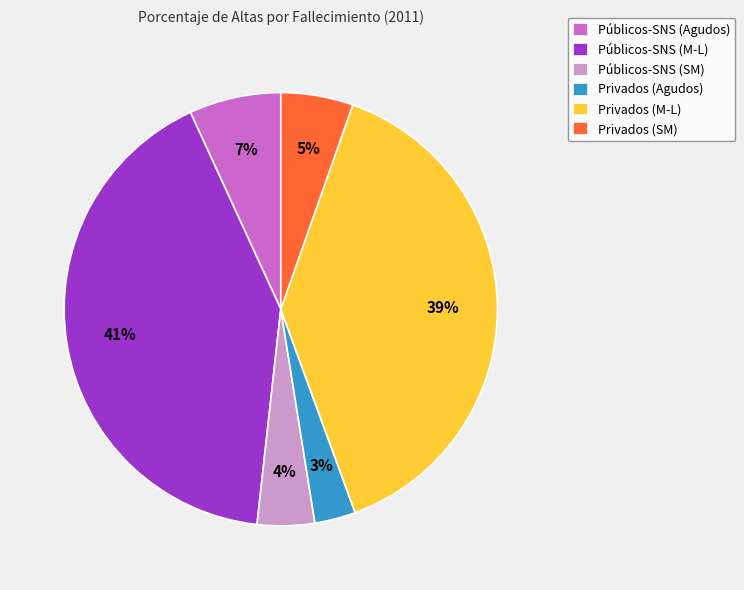

Count the number of slices in the pie.

6